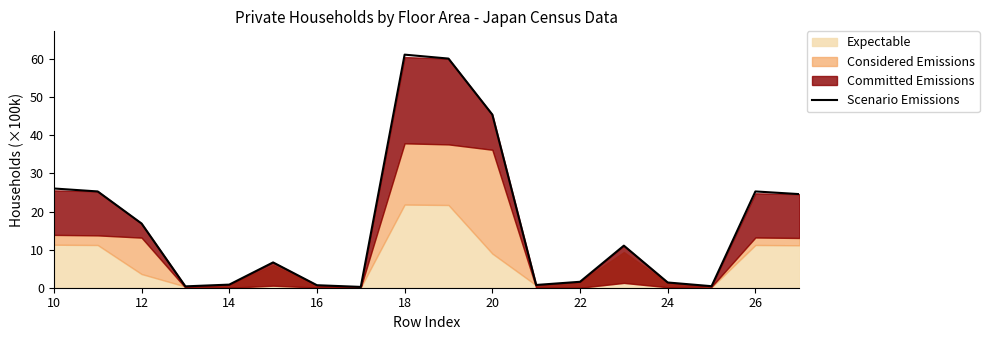

How many interior local valleys (lower than both neighbors) does the data have?

4